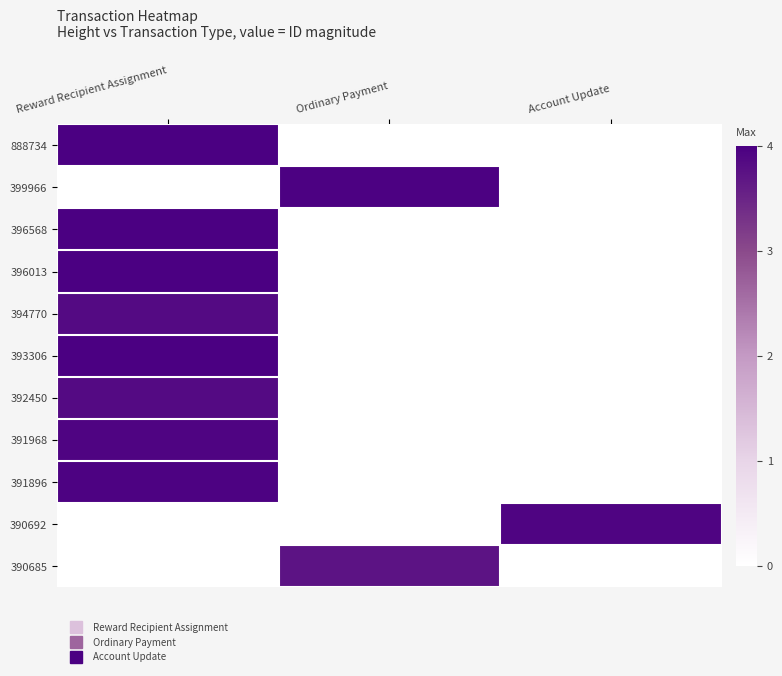

What is the total value across all series at Reward Recipient Assignment?

31.6